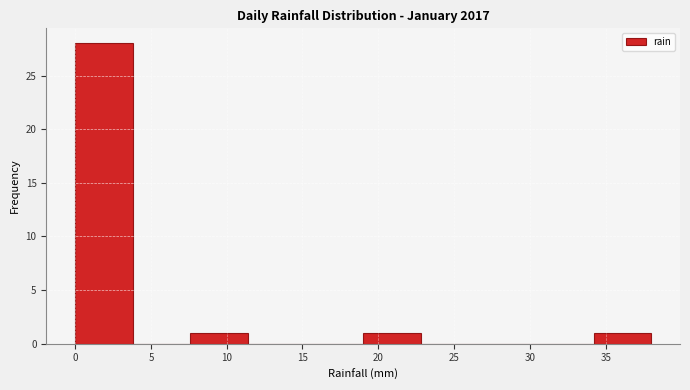

Reading left to right, transcribe this chart: for each bar, give the range it covers on the x-axis and its height. Neither the bar edges nor the heights are printed on the chart, so give them approximately, as read against the axes.

0.0 to 3.8: 28
3.8 to 7.6: 0
7.6 to 11.4: 1
11.4 to 15.2: 0
15.2 to 19.0: 0
19.0 to 22.8: 1
22.8 to 26.6: 0
26.6 to 30.4: 0
30.4 to 34.2: 0
34.2 to 38.0: 1